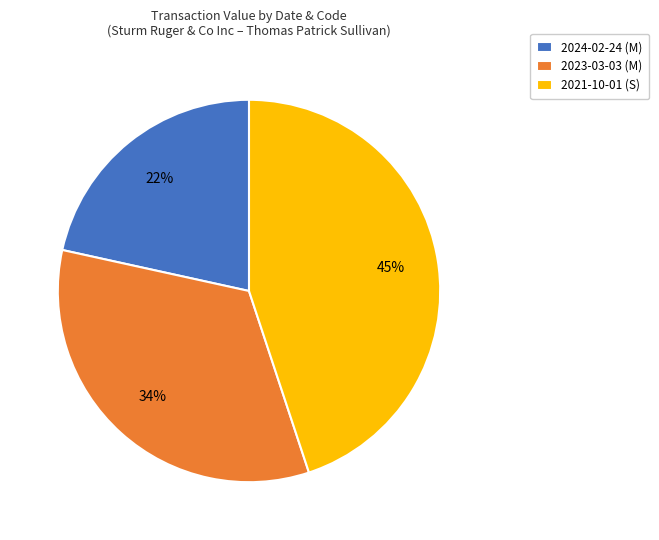

Does 2023-03-03 (M) account for over 50% of the chart?

No